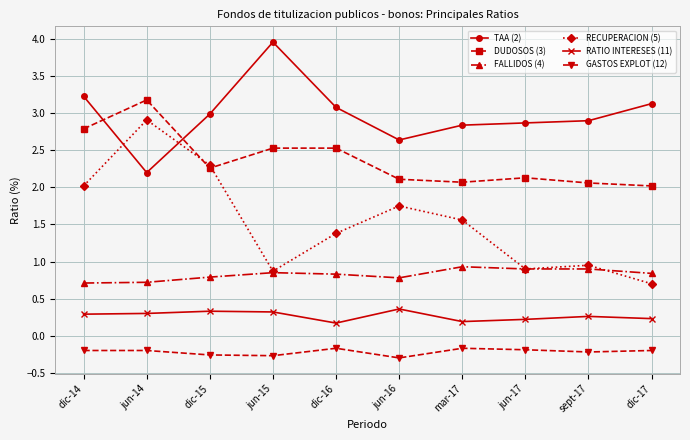

What is the maximum value shown in the chart?

4.0